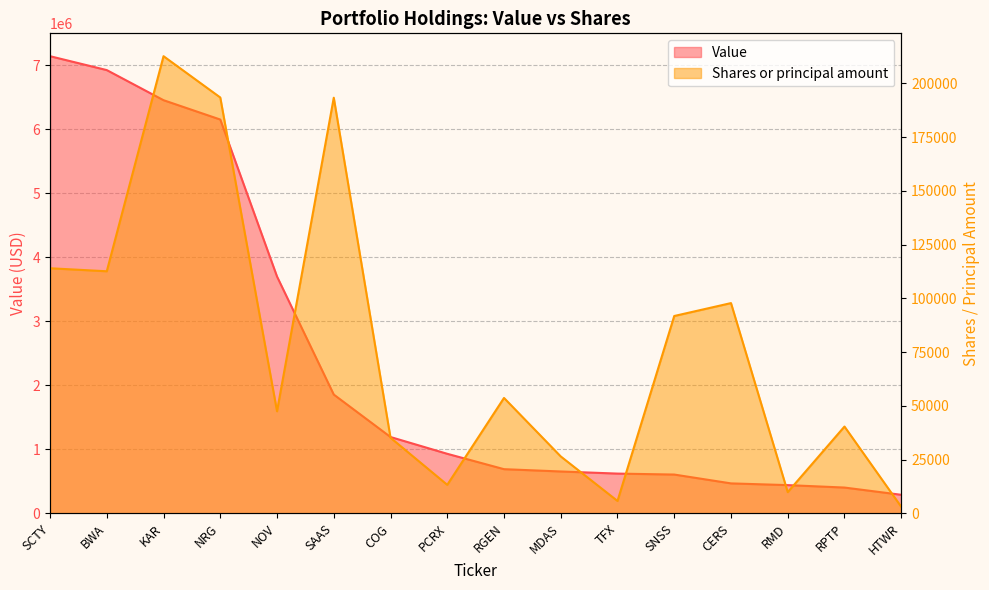

The value of Shares or principal amount at KAR is 212600. True or false?

True